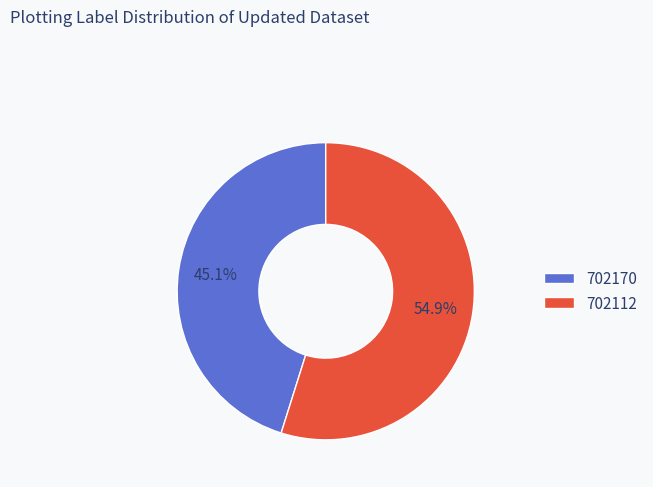

What percentage is the 702112 slice, to the nearest percent?

55%